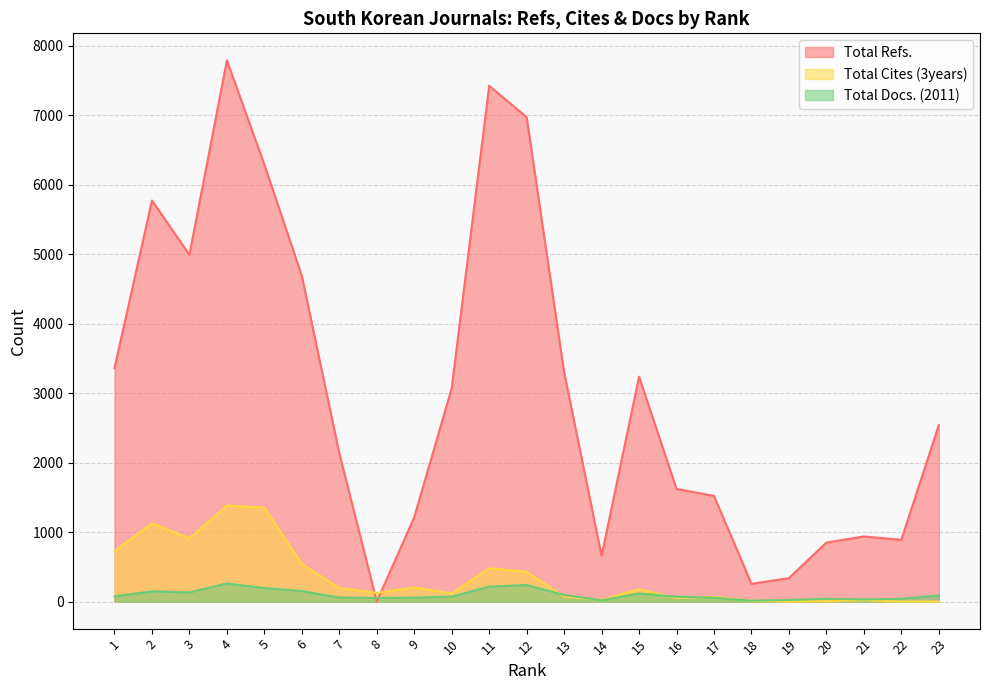

Between which two adjacent categories do Total Refs. and Total Docs. (2011) first intersect?

7 and 8